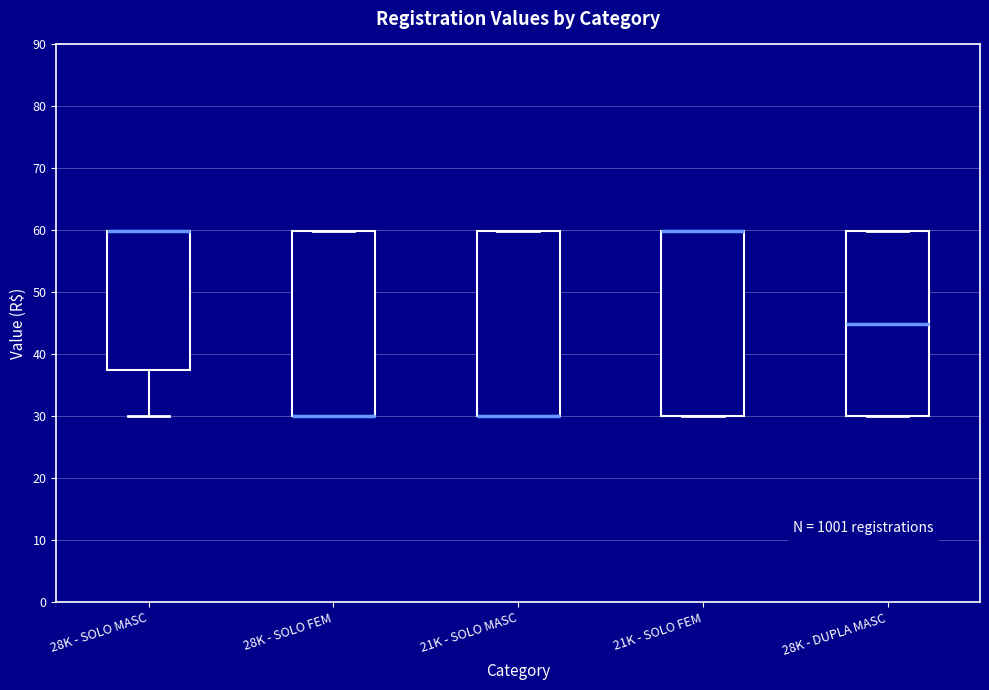

Reading left to right, transcribe this box plot: for each box, give where its median line is, the range the box spans, and where its two whiskers end, as read against the y-axis. The values are not printed on the chart, so give them approximately, as read against the axis.

28K - SOLO MASC: median 60 (drawn on the box's upper edge), box 37 to 60, whiskers 30 to 60
28K - SOLO FEM: median 30 (drawn on the box's lower edge), box 30 to 60, whiskers 30 to 60
21K - SOLO MASC: median 30 (drawn on the box's lower edge), box 30 to 60, whiskers 30 to 60
21K - SOLO FEM: median 60 (drawn on the box's upper edge), box 30 to 60, whiskers 30 to 60
28K - DUPLA MASC: median 45, box 30 to 60, whiskers 30 to 60